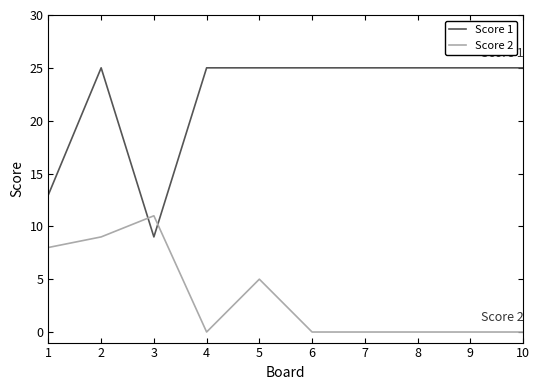

List the series in order of their peak value, highest first.

Score 1, Score 2